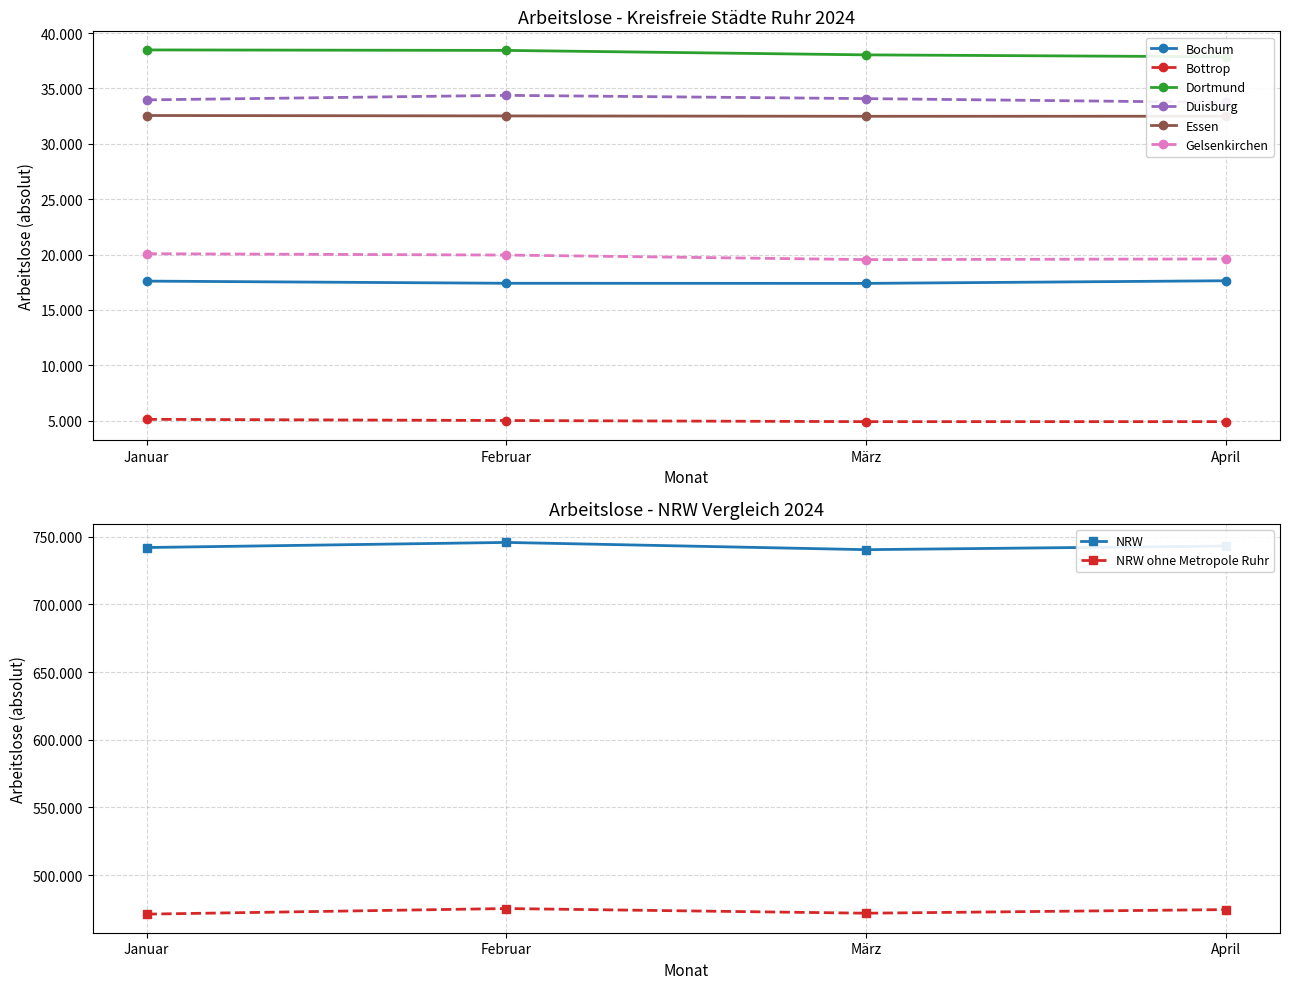

Where is Duisburg nearest to the value 34057?

März